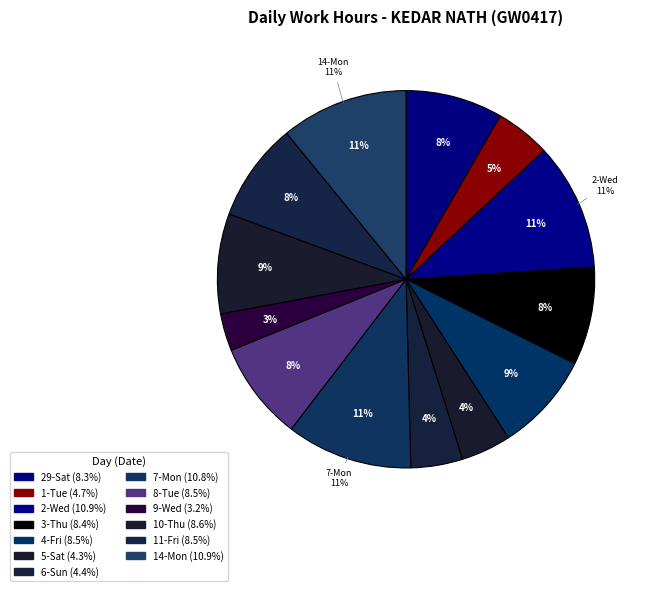

Does 11-Fri account for over 50% of the chart?

No